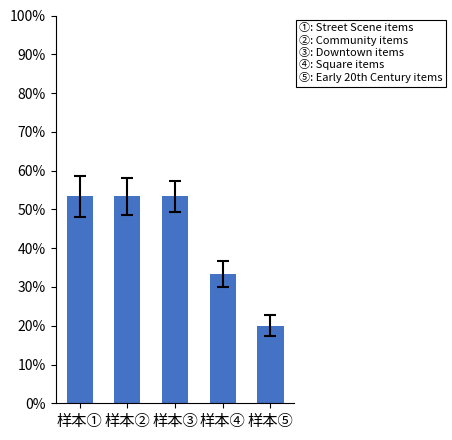

The value at 样本② is 53.3. True or false?

True